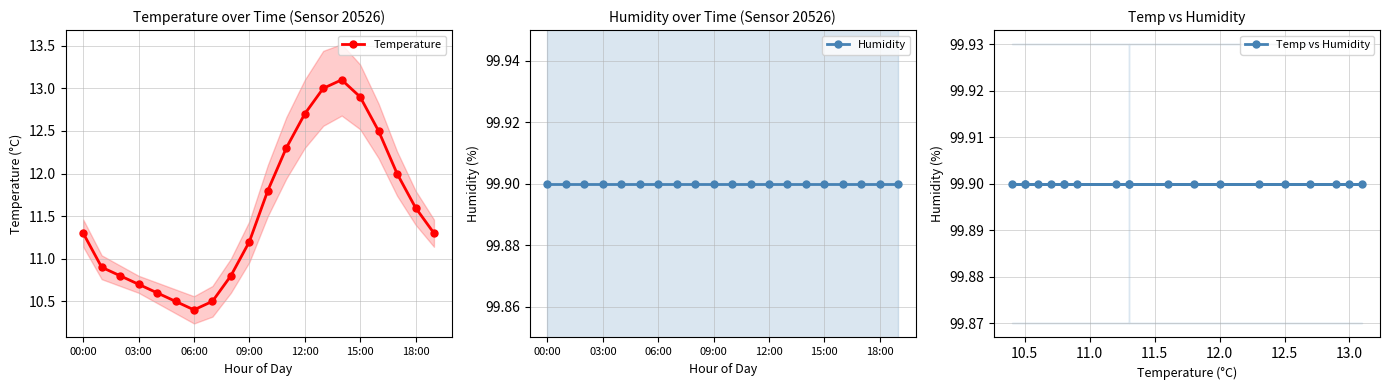

At which label is Temp vs Humidity closest to 99?

00:00